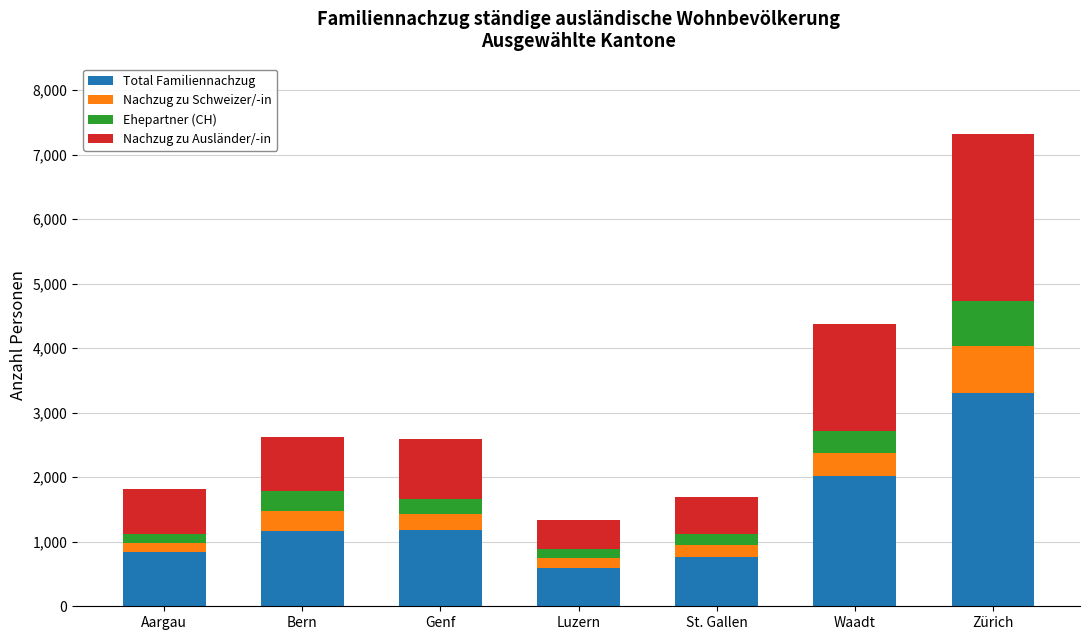

Is it true that Total Familiennachzug equals 2019 at Waadt?

True